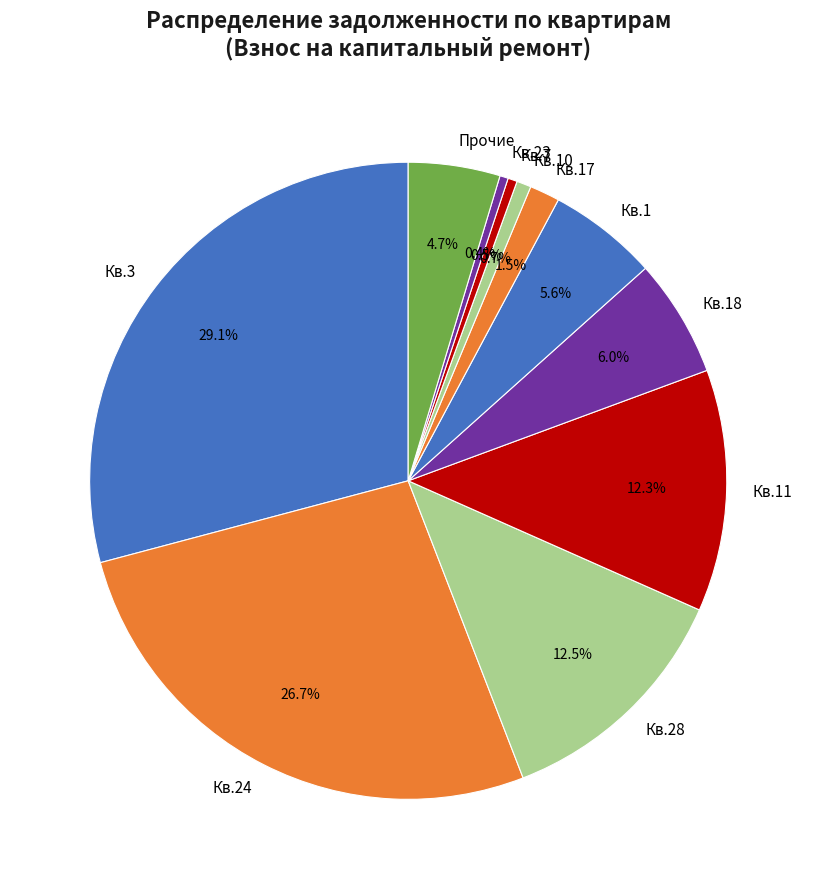

How much of the chart is everything except Кв.23?

99.6%